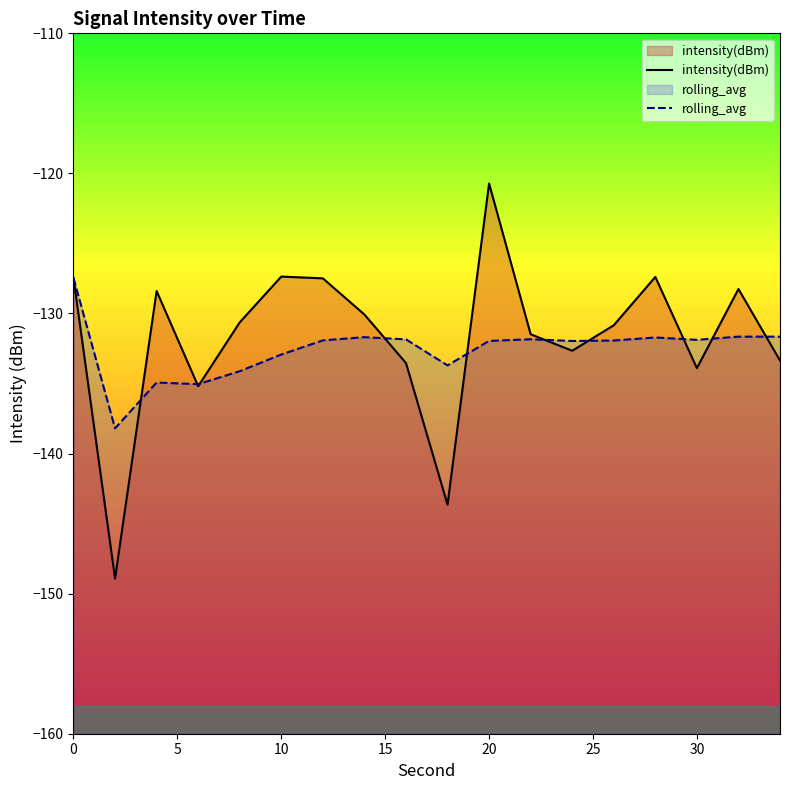

How many intersections are there between intensity(dBm) and rolling_avg?

10